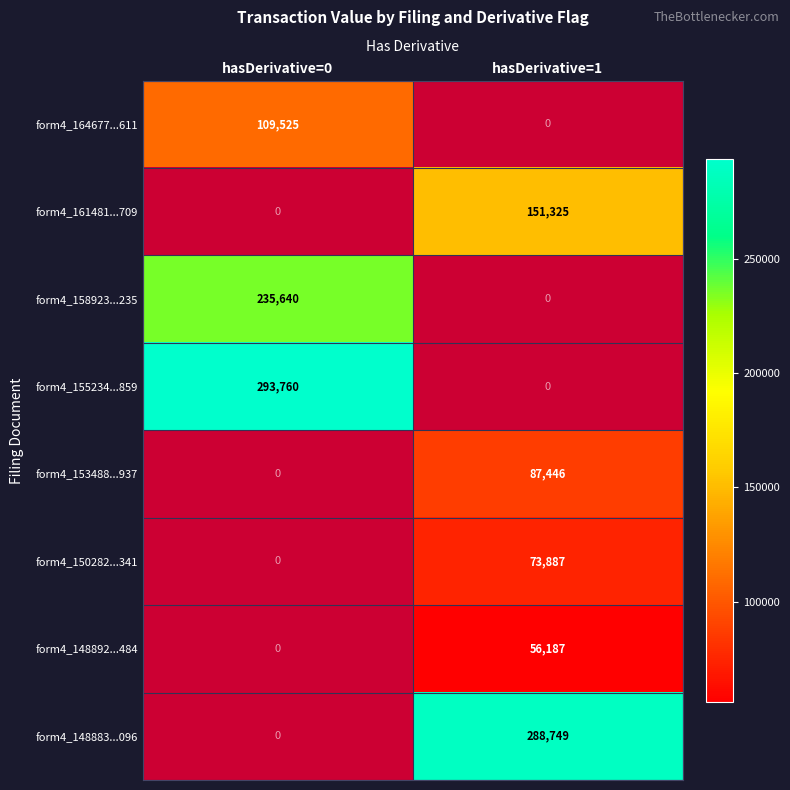

Is it true that form4_164677...611 equals 109525 at hasDerivative=0?

True